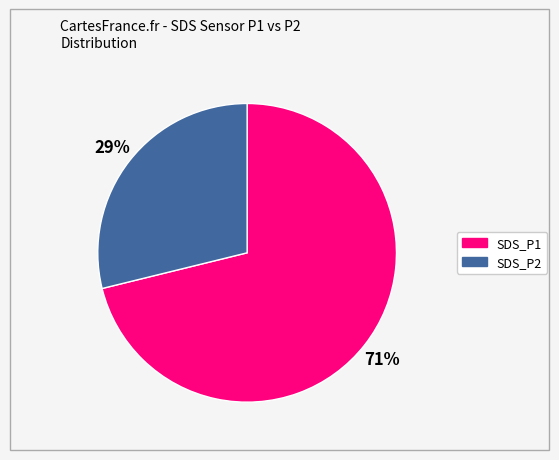

To the nearest percent, what is the average slice percentage?

50%